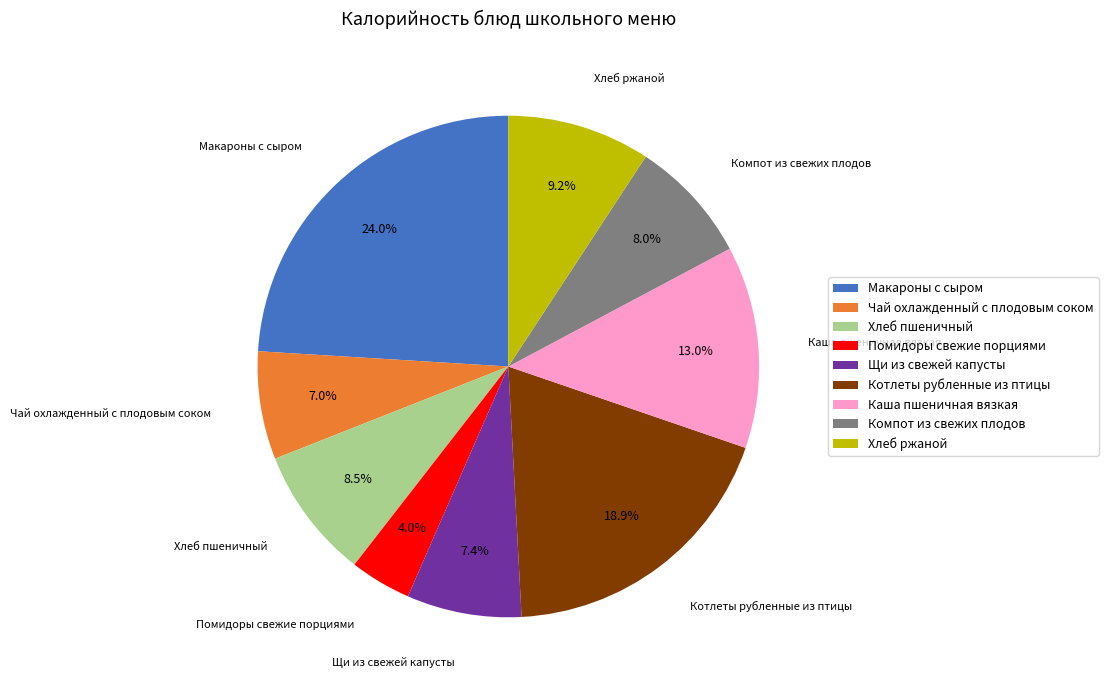

Combined, what portion of the pie is Котлеты рубленные из птицы and Чай охлажденный с плодовым соком?

25.9%